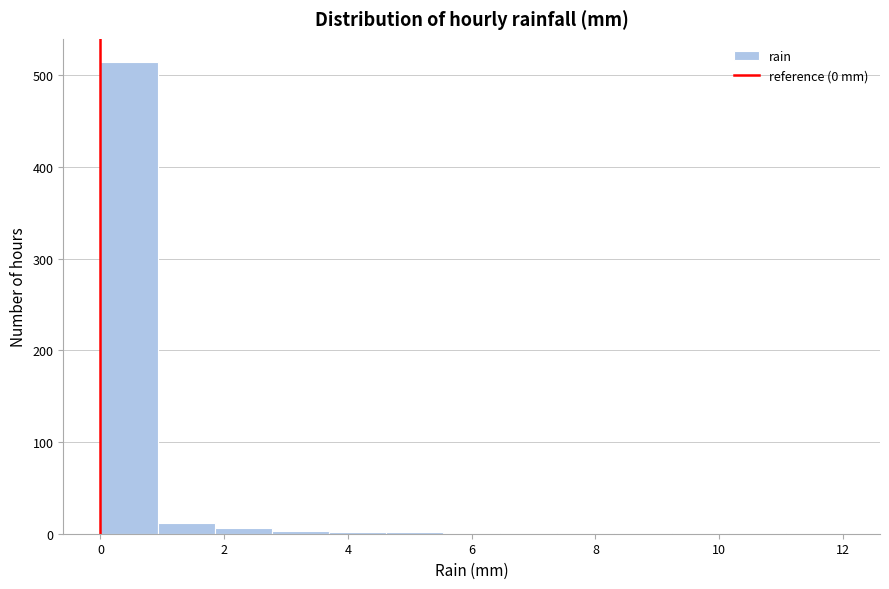

Which range on the x-axis has the tallest bar?

0.0 to 1.0